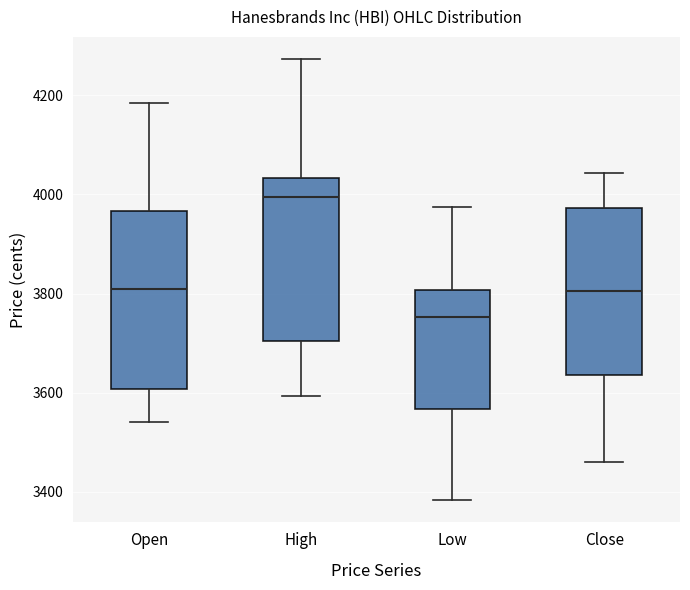

Reading left to right, transcribe this box plot: for each box, give where its median line is, the range the box spans, and where its two whiskers end, as read against the y-axis. The values are not printed on the chart, so give them approximately, as read against the axis.

Open: median 3820, box 3600 to 3960, whiskers 3540 to 4180
High: median 4000, box 3700 to 4040, whiskers 3600 to 4280
Low: median 3760, box 3560 to 3800, whiskers 3380 to 3980
Close: median 3800, box 3640 to 3980, whiskers 3460 to 4040